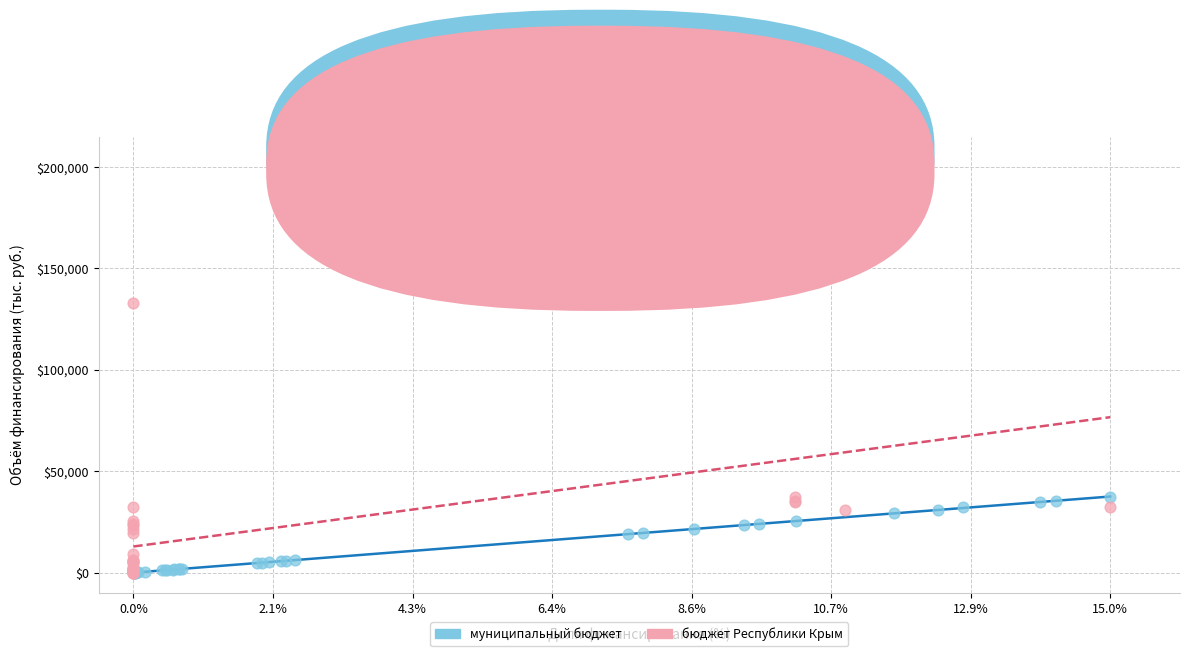

Which series has the largest Y range (max minus min)?

бюджет Республики Крым